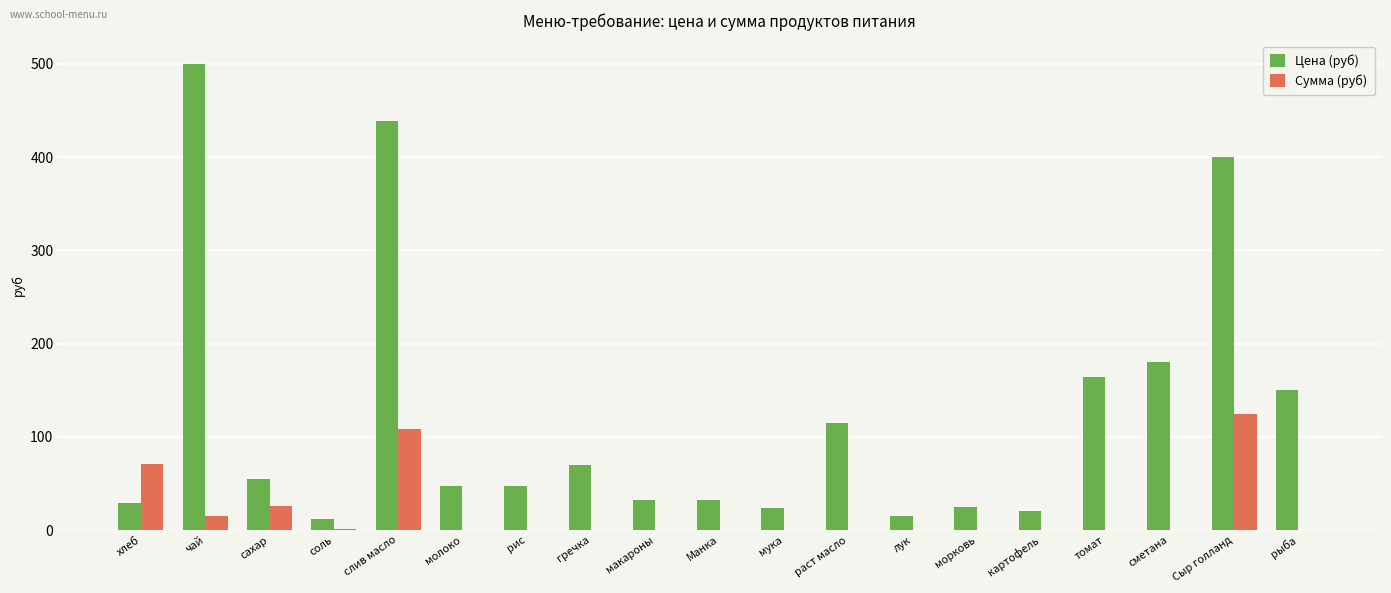

At which category is the sum across all series the highest?

слив масло